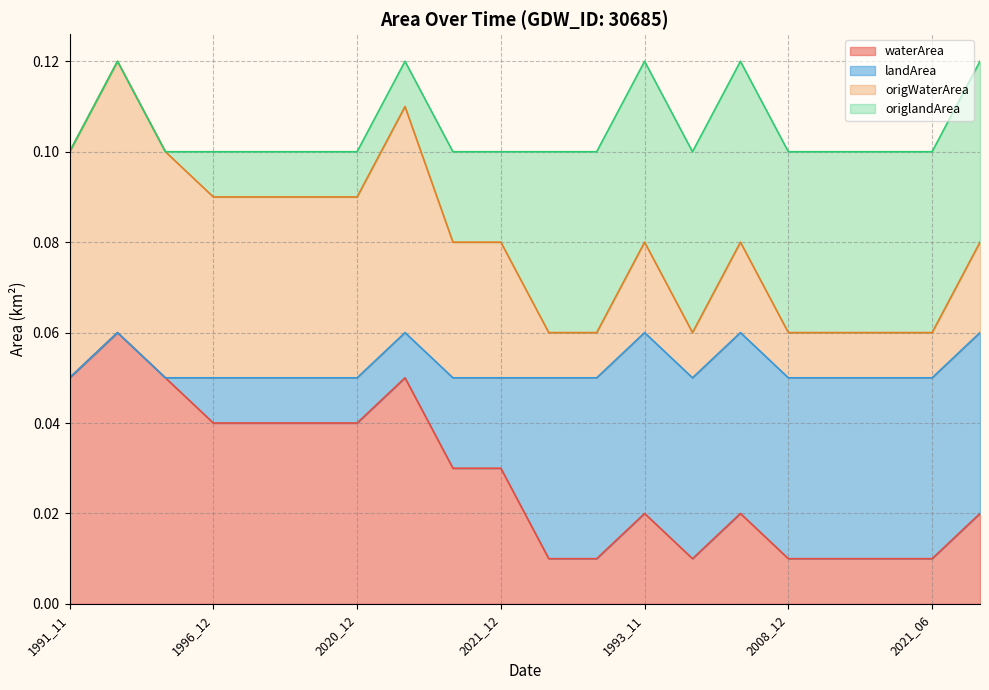

What is the sum of the origlandArea values at 2011_01 and 2006_01?

0.1